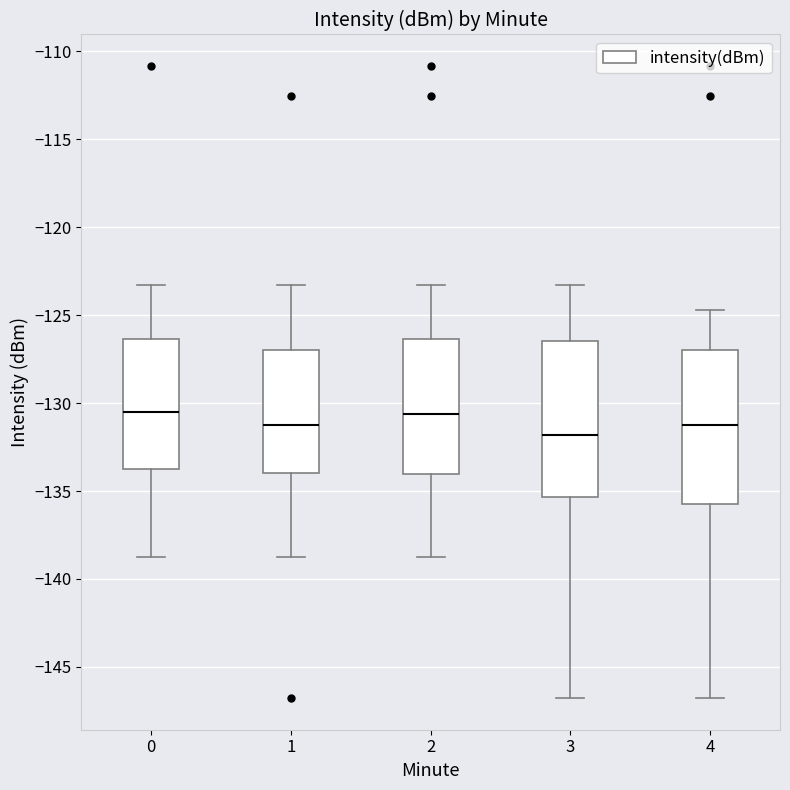

Where does the median line of the box at x = 2 sit on the y-axis? The values are not printed on the chart, so give them approximately, as read against the axis.

-130.5